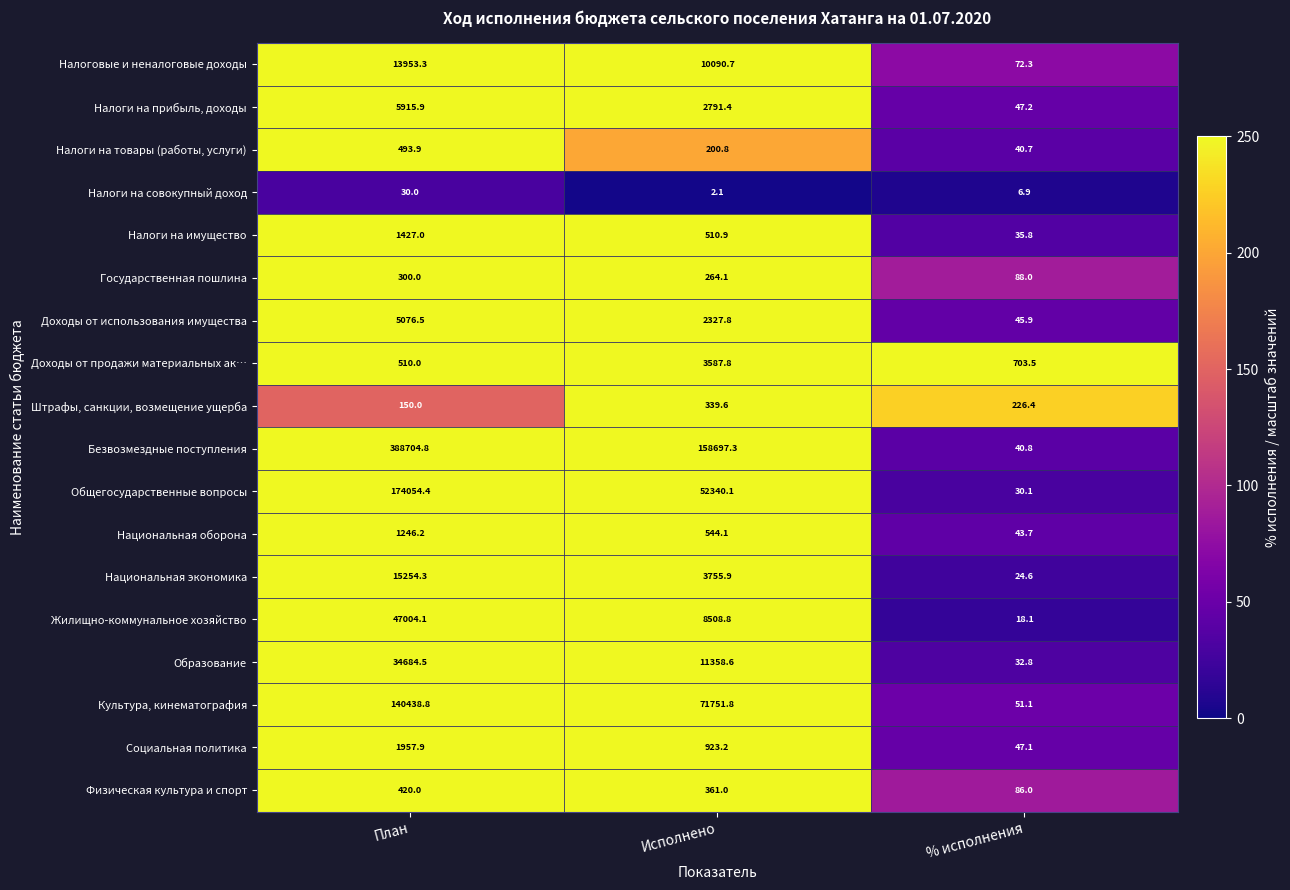

At which category does the chart reach its peak across all series?

План